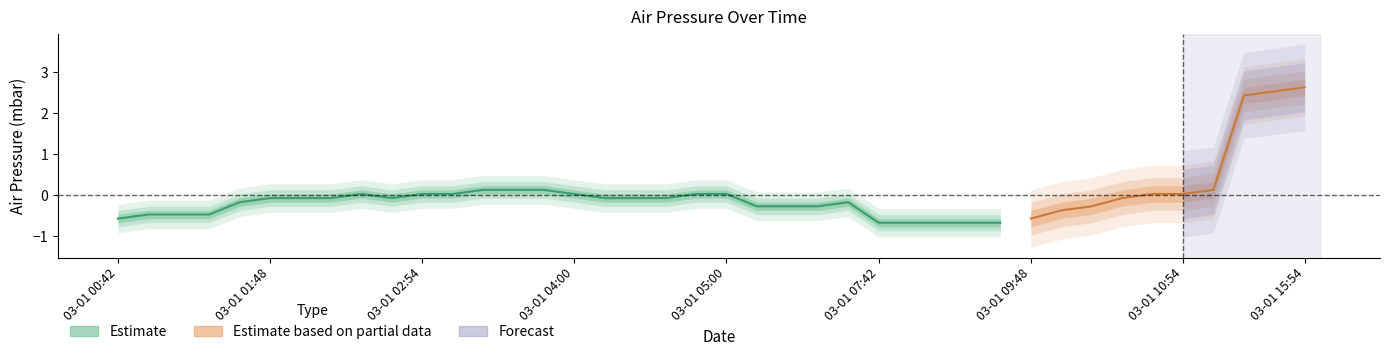

At which category does the data reach its first local valley?

9